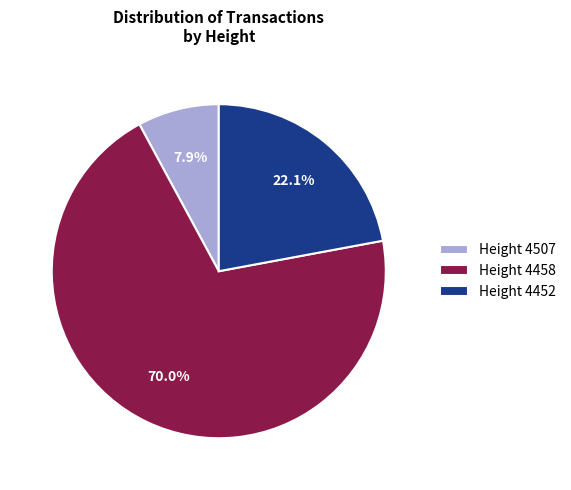

To the nearest percent, what is the difference between the largest and smallest slice percentages?

62%